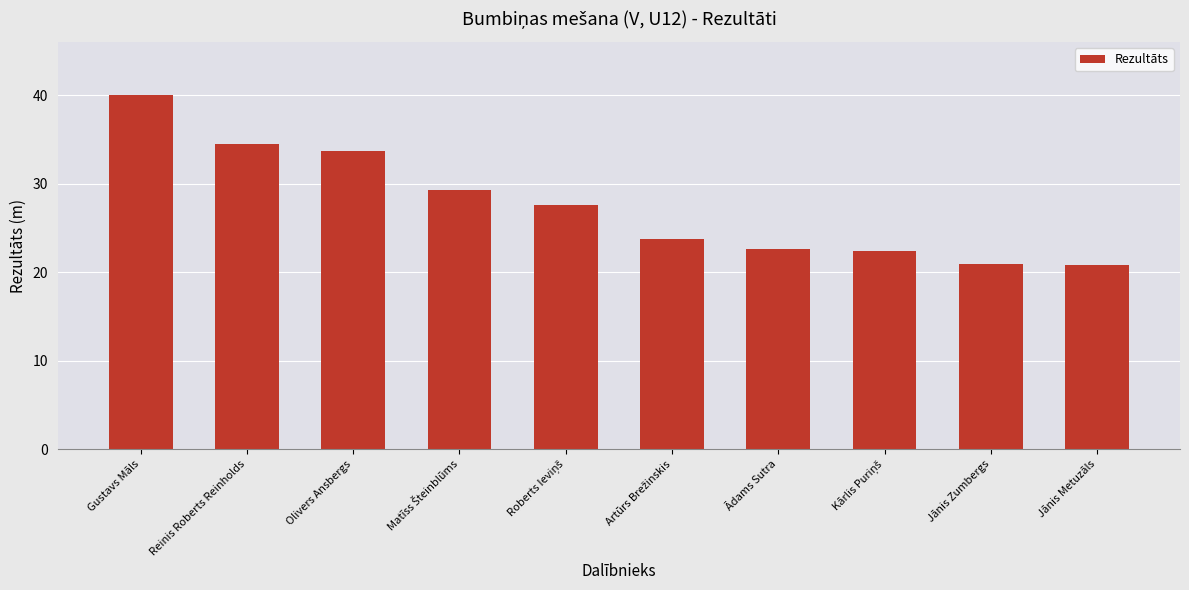

Which category has the highest value across all series?

Gustavs Māls